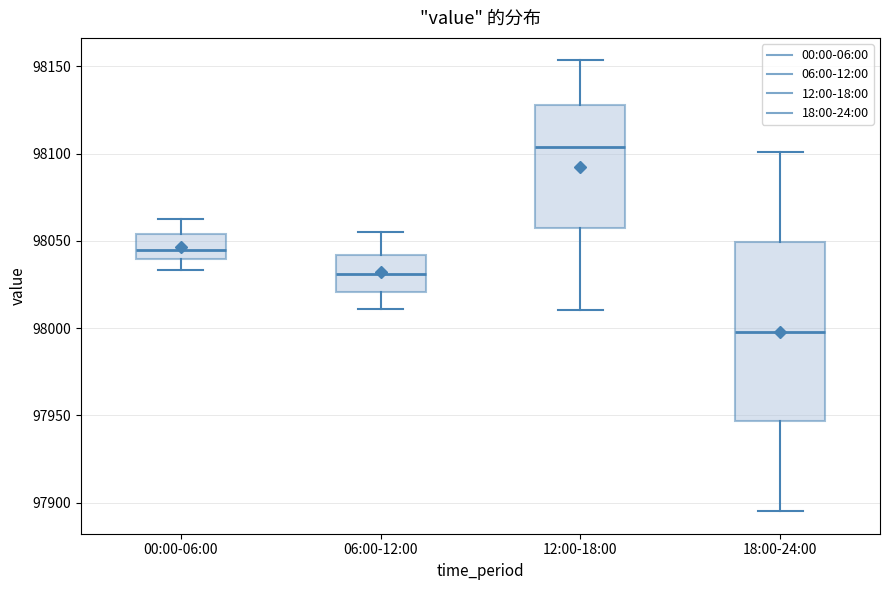

Reading left to right, transcribe this box plot: for each box, give where its median line is, the range the box spans, and where its two whiskers end, as read against the y-axis. The values are not printed on the chart, so give them approximately, as read against the axis.

00:00-06:00: median 98045, box 98040 to 98055, whiskers 98035 to 98060
06:00-12:00: median 98030, box 98020 to 98040, whiskers 98010 to 98055
12:00-18:00: median 98105, box 98060 to 98130, whiskers 98010 to 98155
18:00-24:00: median 98000, box 97945 to 98050, whiskers 97895 to 98100